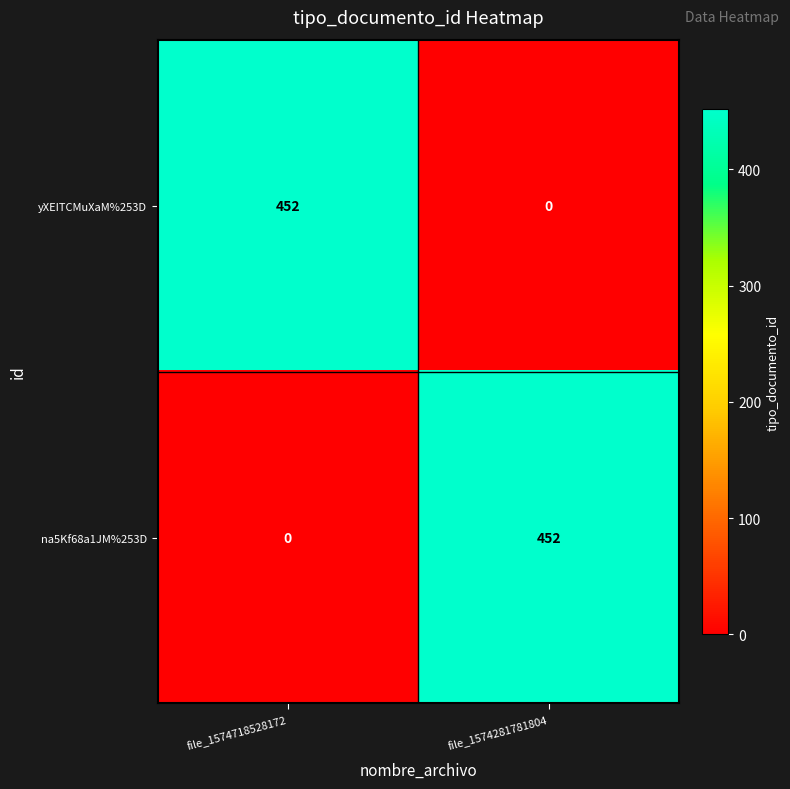

What is the spread (max minus min) of values at file_1574281781804?

452